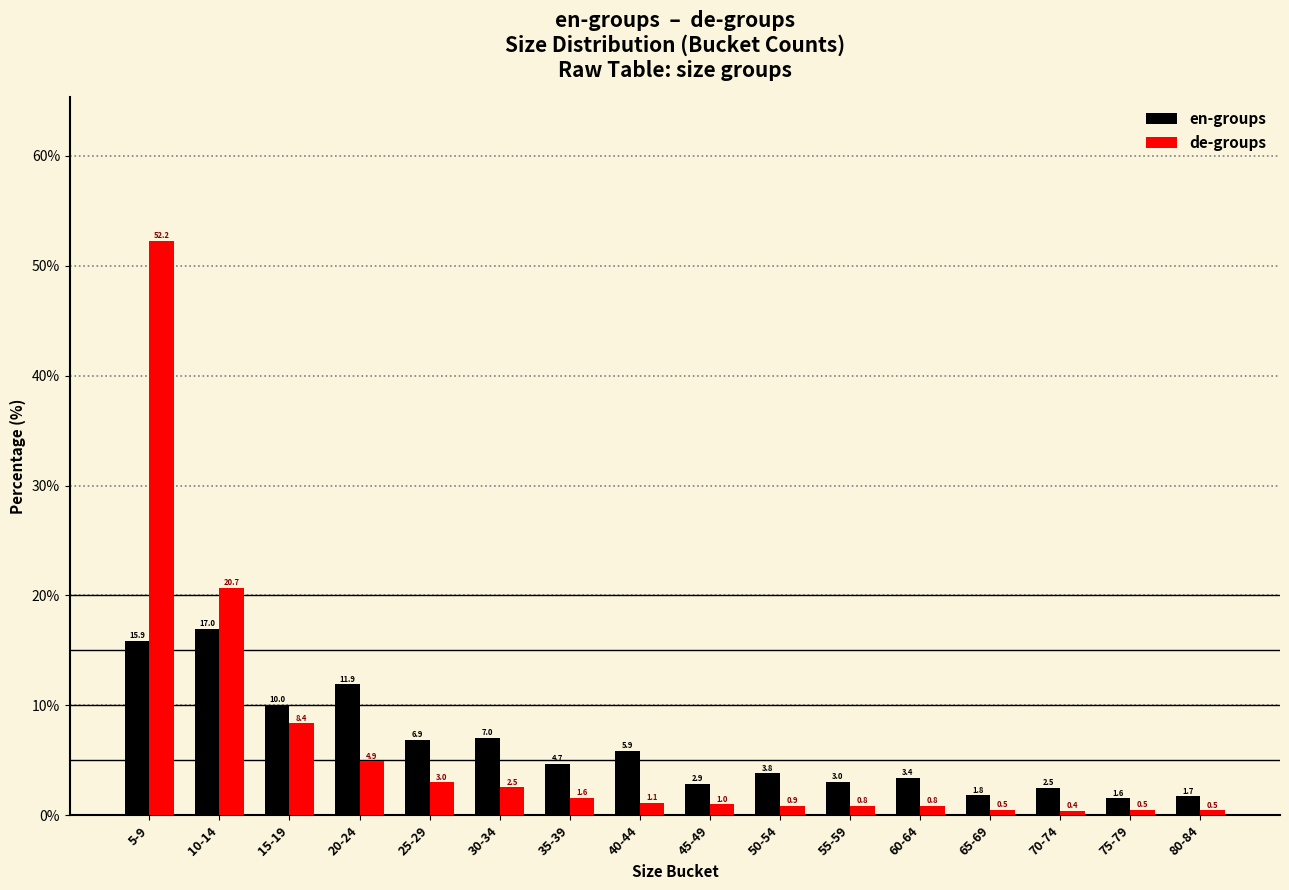

Reading left to right, transcribe all the data shown in this chart.

en-groups: 15.9	17.0	10.0	11.9	6.9	7.0	4.7	5.9	2.9	3.8	3.0	3.4	1.8	2.5	1.6	1.7
de-groups: 52.2	20.7	8.4	4.9	3.0	2.5	1.6	1.1	1.0	0.9	0.8	0.8	0.5	0.4	0.5	0.5